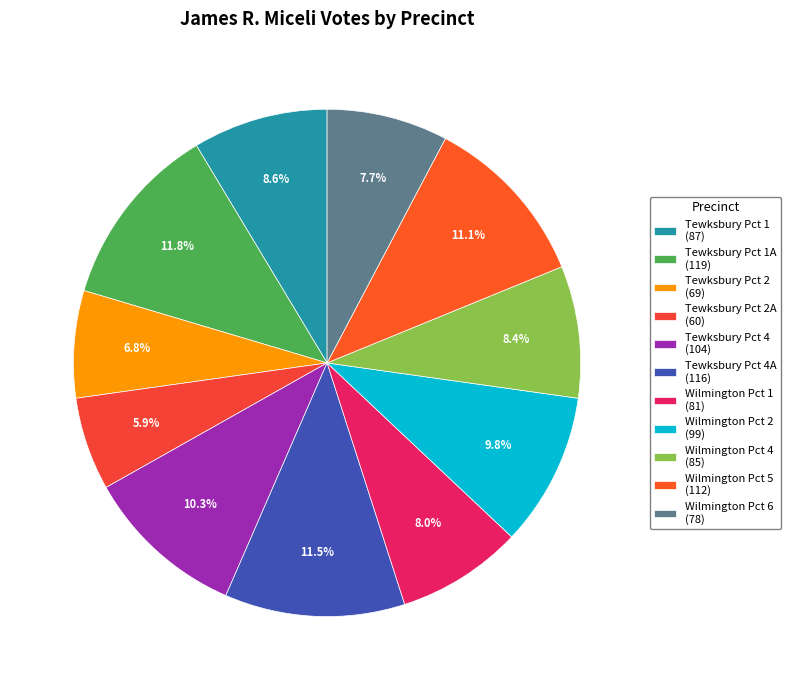

Which category has the biggest portion of the pie?

Tewksbury Pct 1A